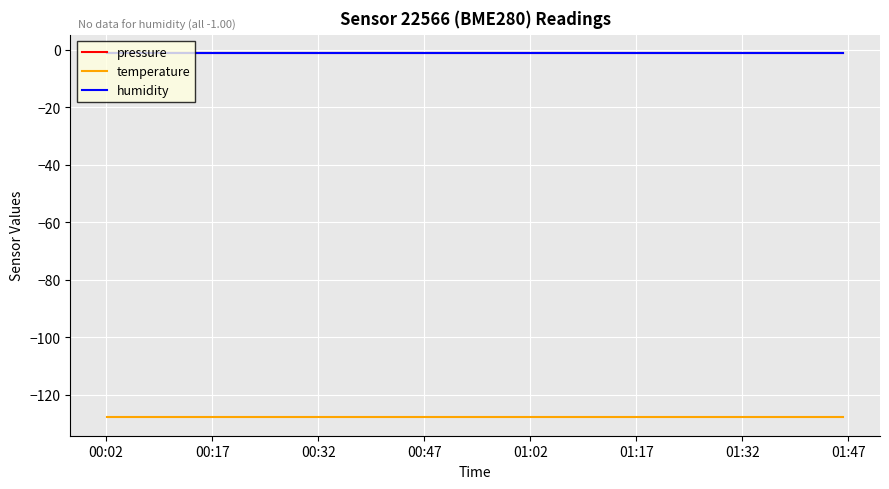

What is the value of the pressure point at the 1st from the left?

-1